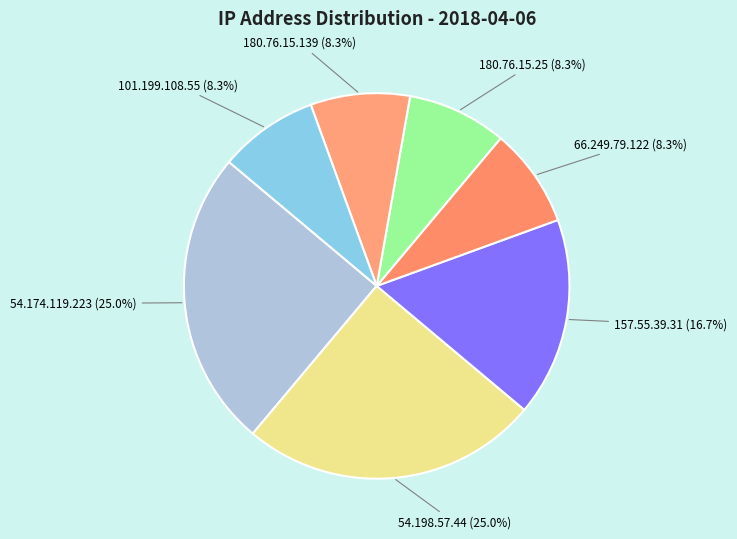

How many slices are in this pie chart?

7